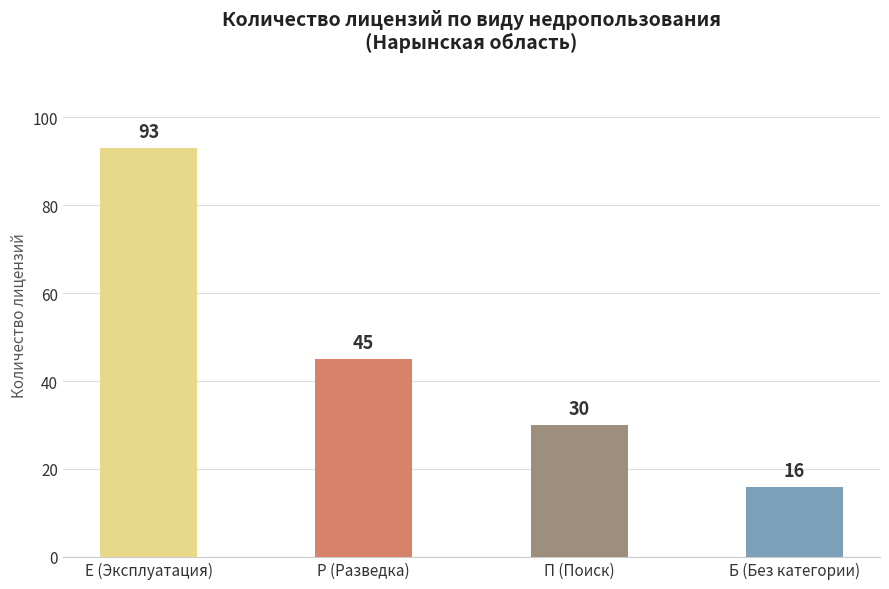

At which label does the data first exceed 45?

Е